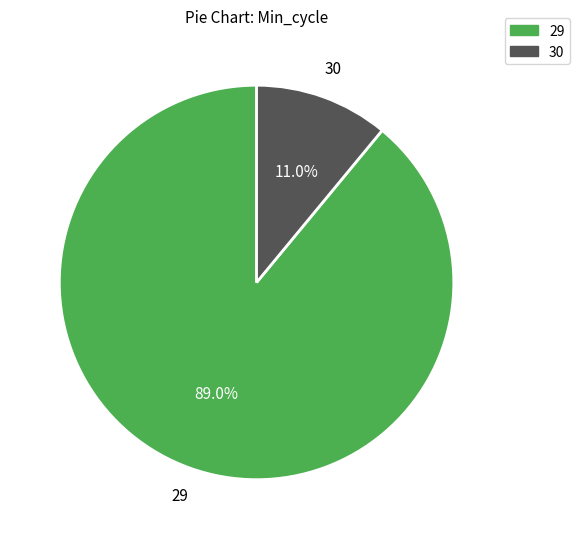

How many slices are in this pie chart?

2